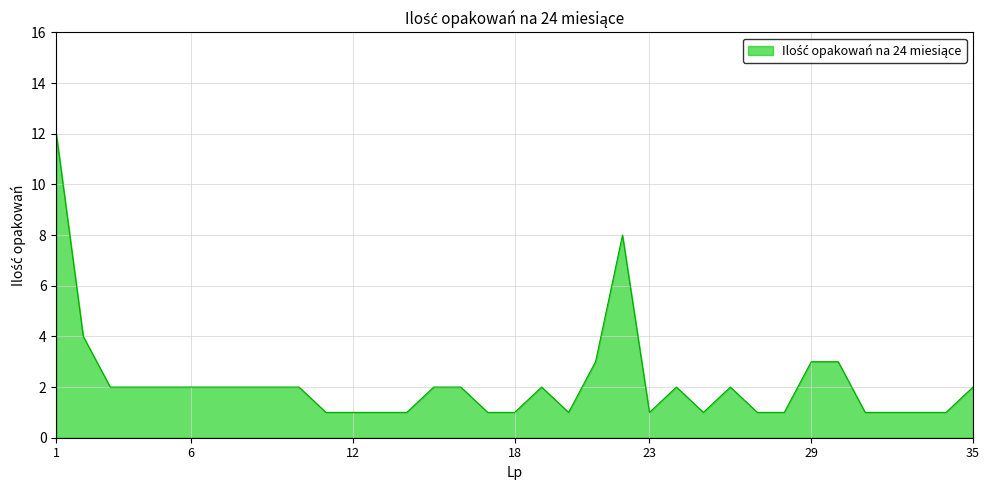

What is the maximum value shown in the chart?

12